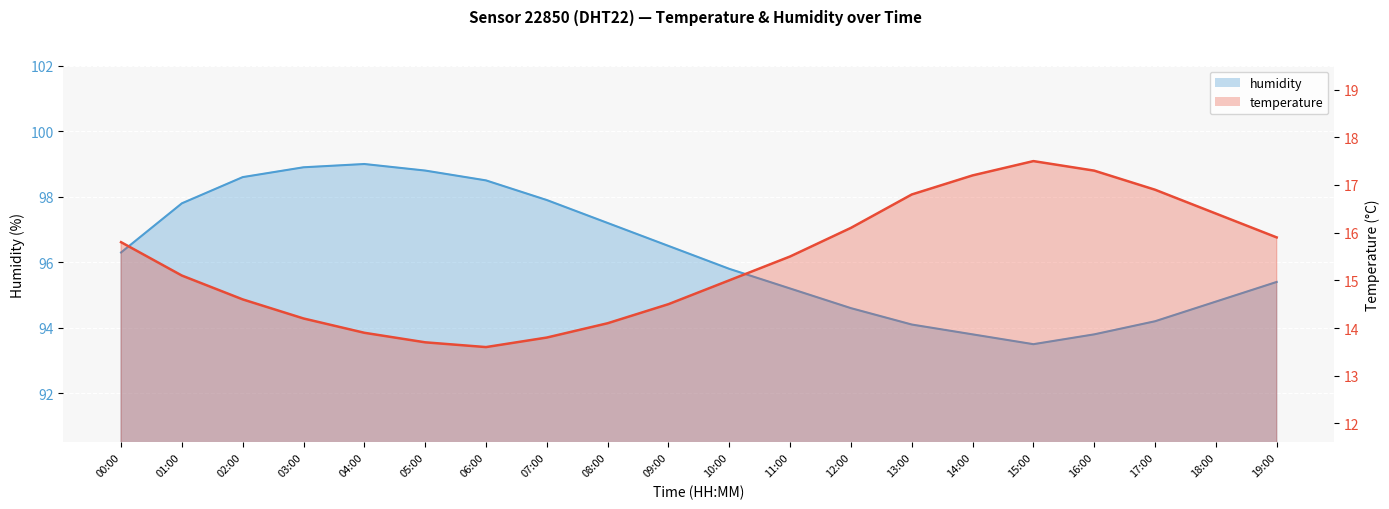

What position from the left is 10:00?

11